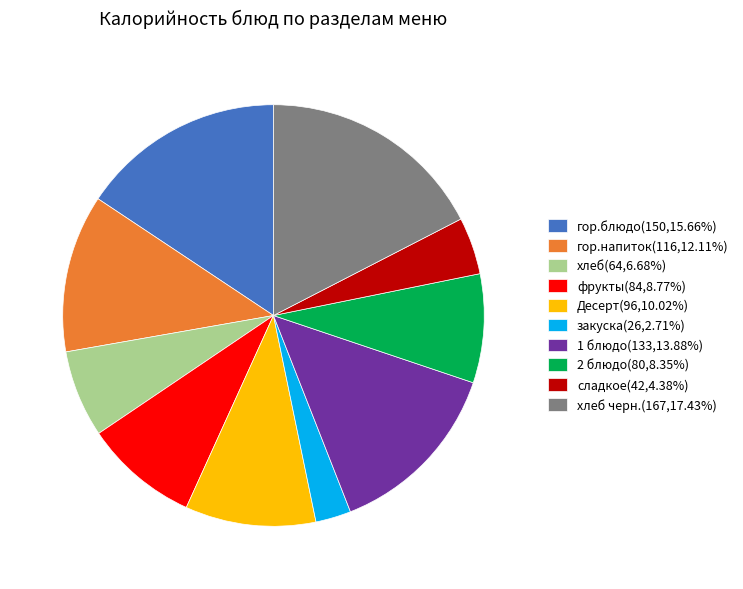

Approximately how many times larger is the value at сладкое(42,4.38%) compared to 2 блюдо(80,8.35%)?

0.5